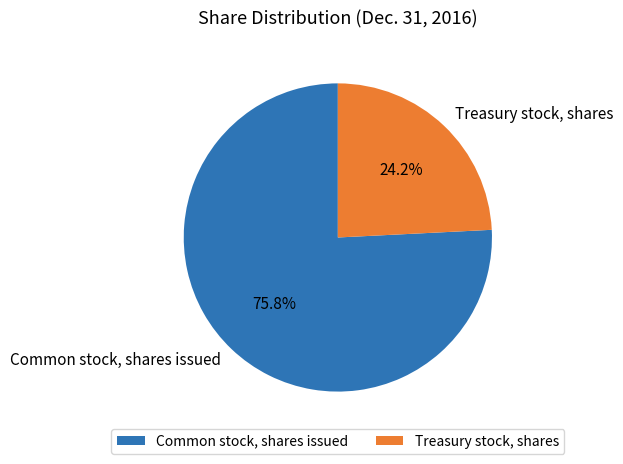

True or false: Common stock, shares issued accounts for 76% of the total.

True